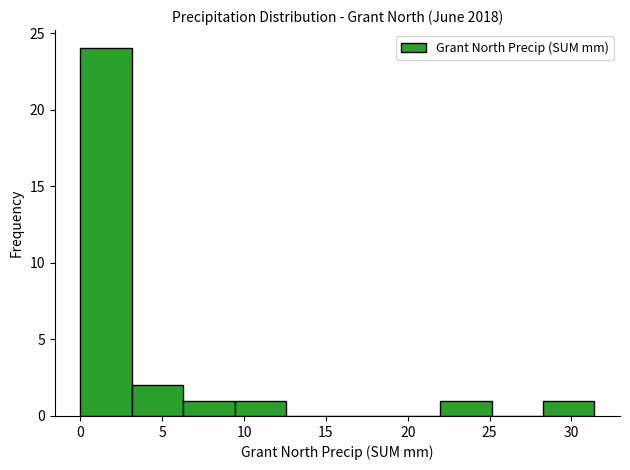

How tall is the bar that spans 6.5 to 9.5 on the x-axis? Neither the bar edges nor the heights are printed on the chart, so give them approximately, as read against the axes.

1